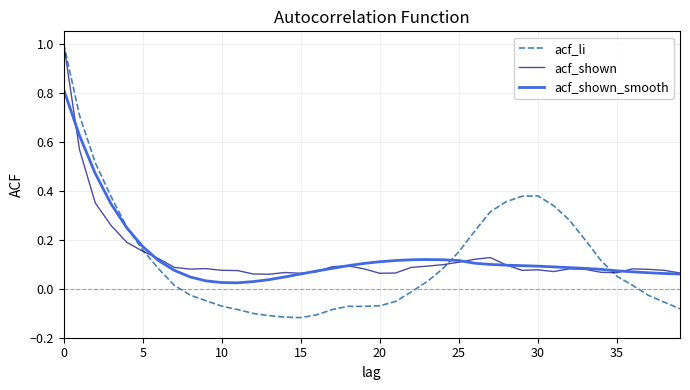

True or false: acf_shown_smooth and acf_shown cross at least once.

True